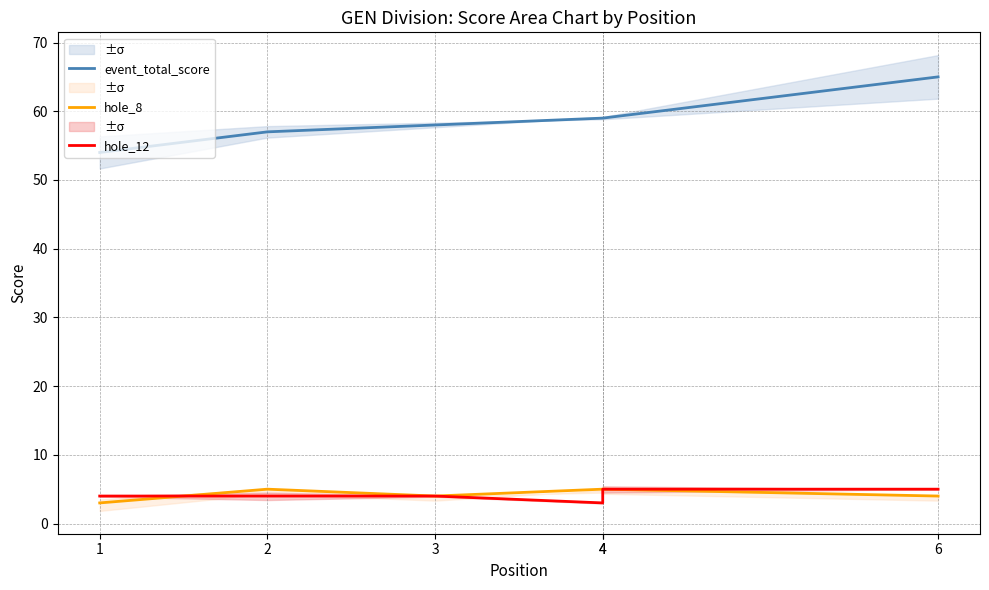

What is the minimum value shown in the chart?

3